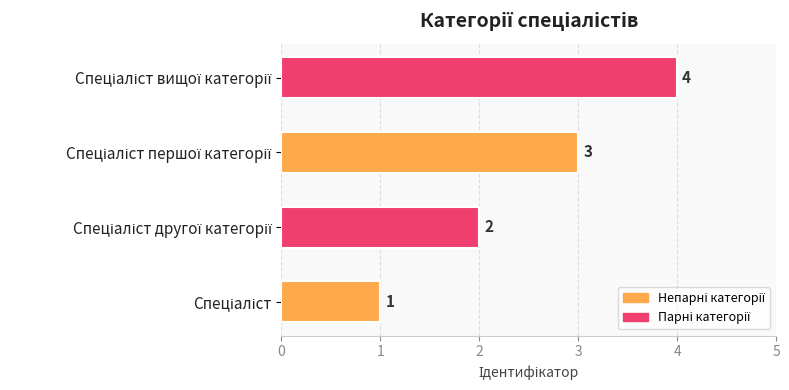

What is the smallest value displayed?

1